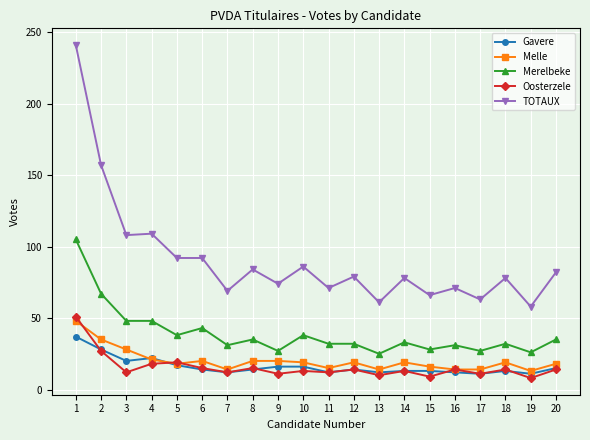

True or false: Gavere has more than 1 interior local peaks.

True